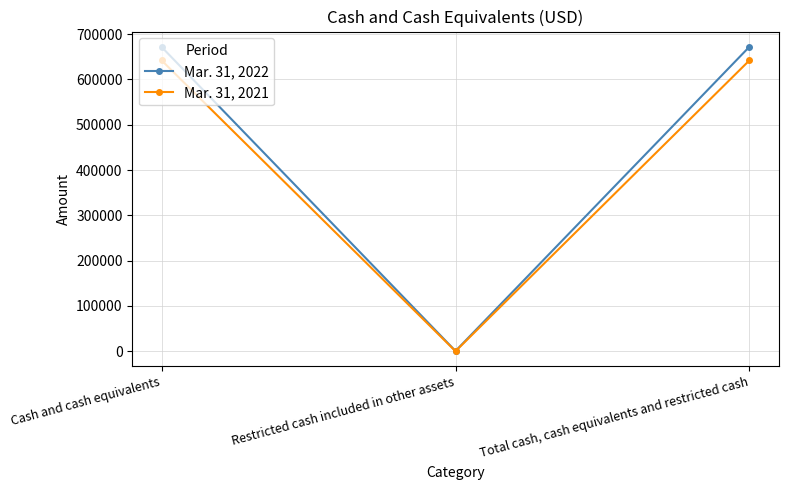

Is the value of Mar. 31, 2021 at Cash and cash equivalents greater than the value of Mar. 31, 2022 at Total cash, cash equivalents and restricted cash?

No